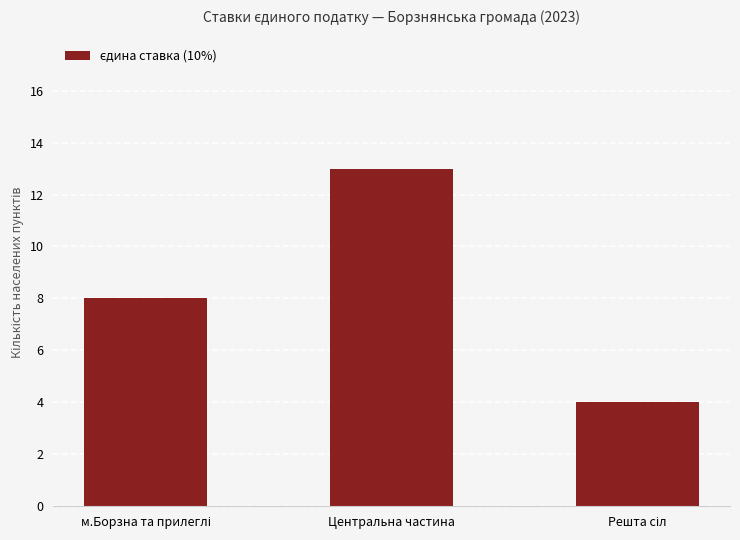

What value does the data have at Центральна частина?

13